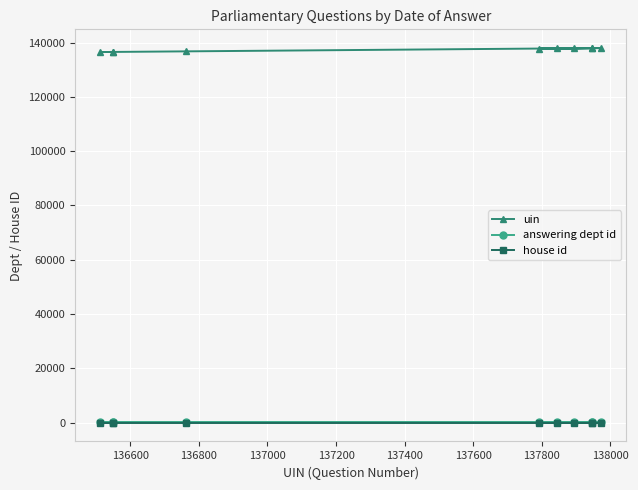

What is the maximum value shown in the chart?

137974